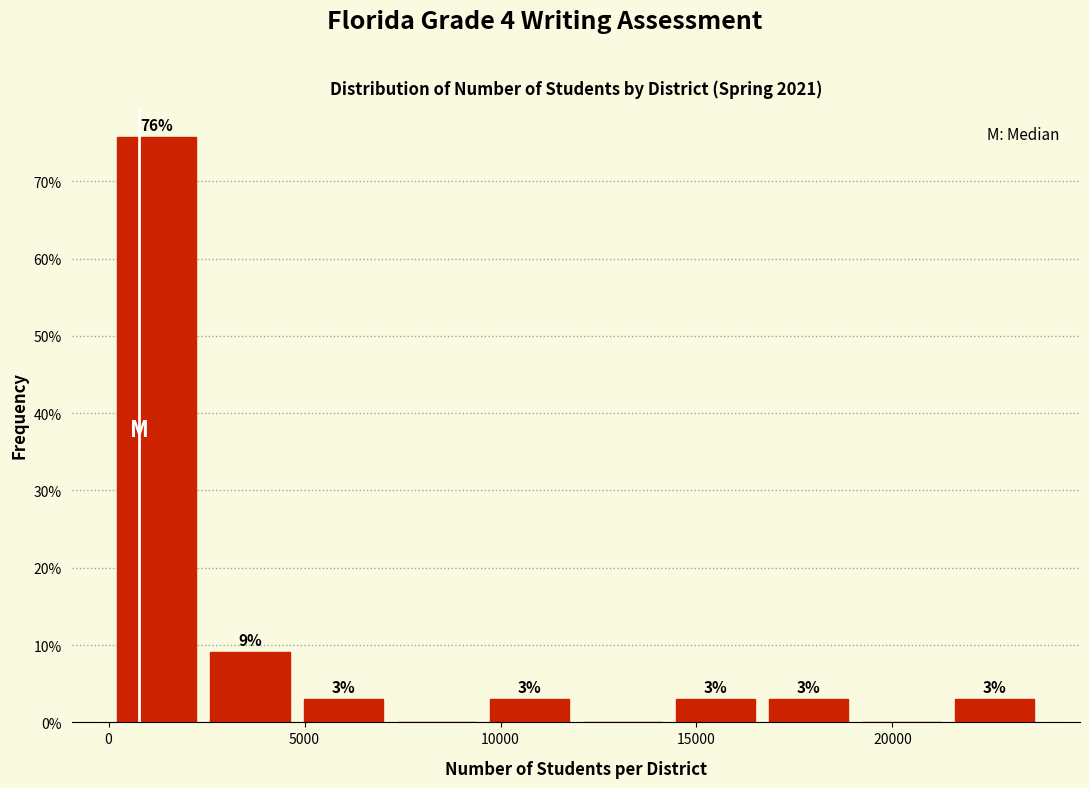

Which range on the x-axis has the tallest bar?

0 to 2500